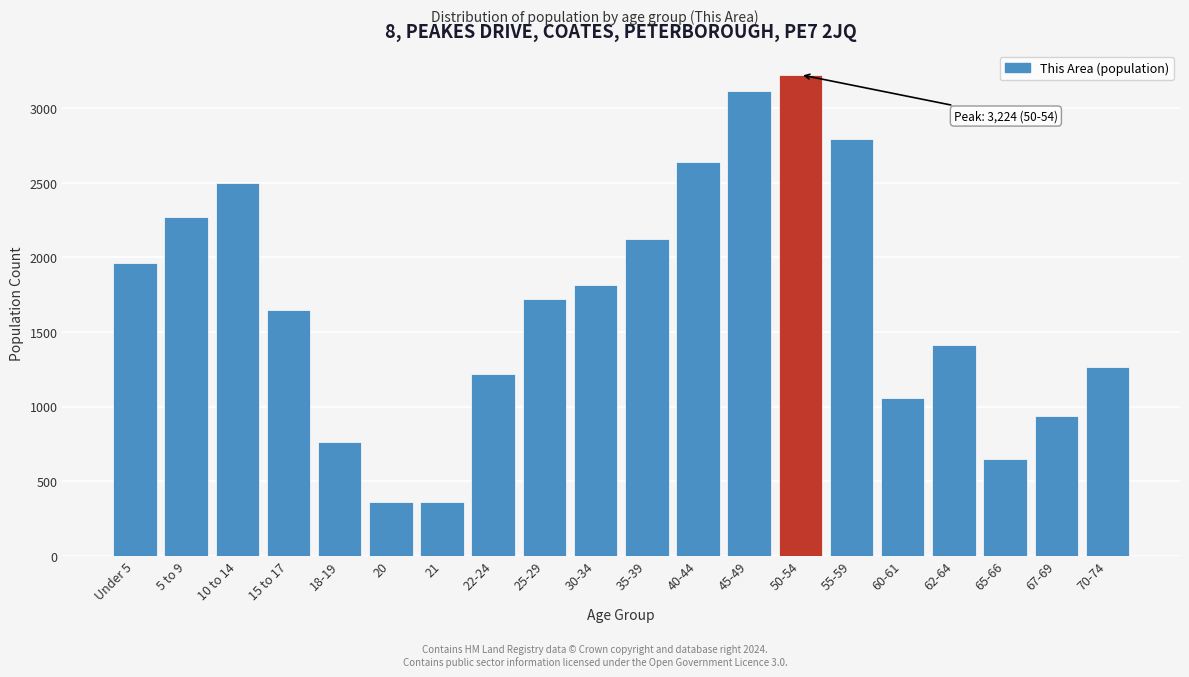

Reading left to right, list all the values displayed in this chart.

Under 5=1963	5 to 9=2273	10 to 14=2498	15 to 17=1645	18-19=762	20=363	21=363	22-24=1221	25-29=1722	30-34=1817	35-39=2125	40-44=2639	45-49=3114	50-54=3224	55-59=2796	60-61=1056	62-64=1411	65-66=648	67-69=940	70-74=1264